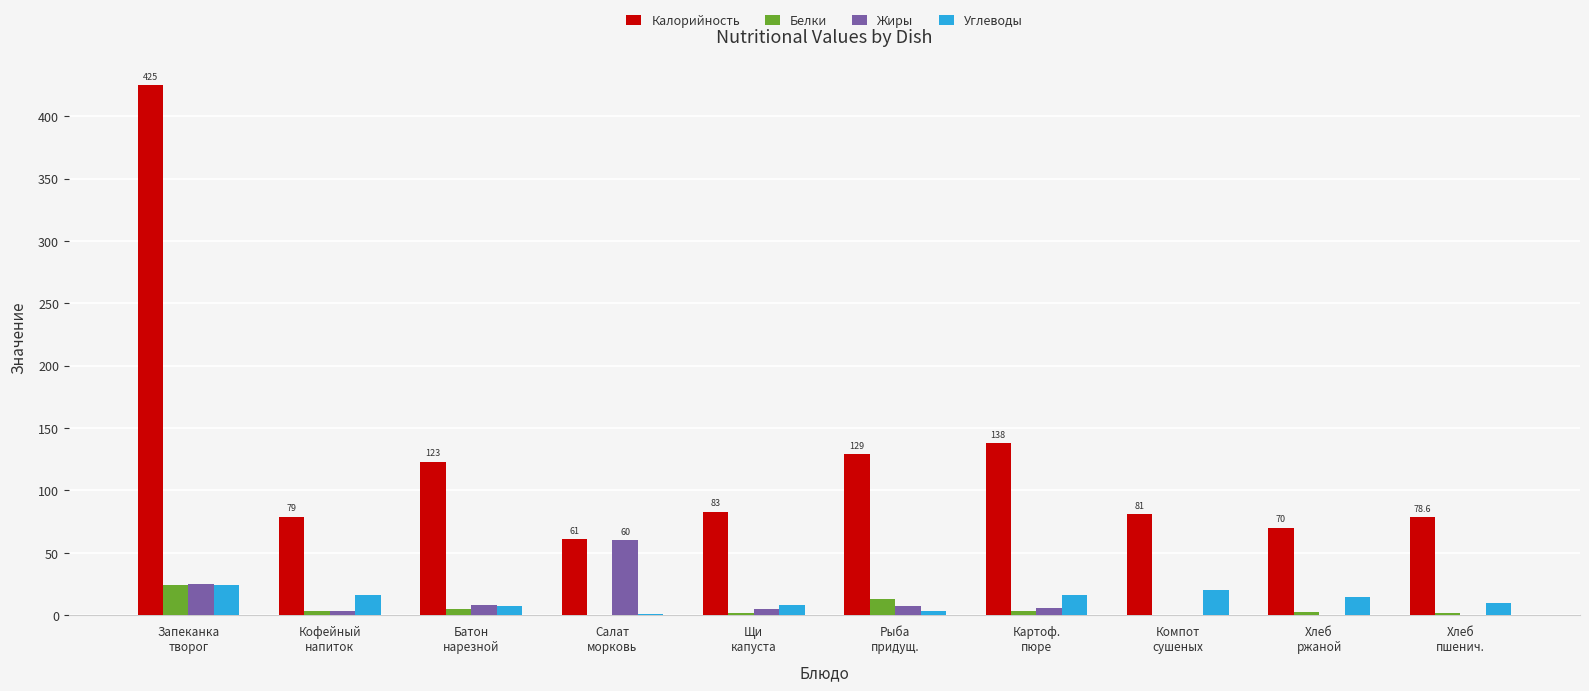

Count the number of categories in the chart.

10